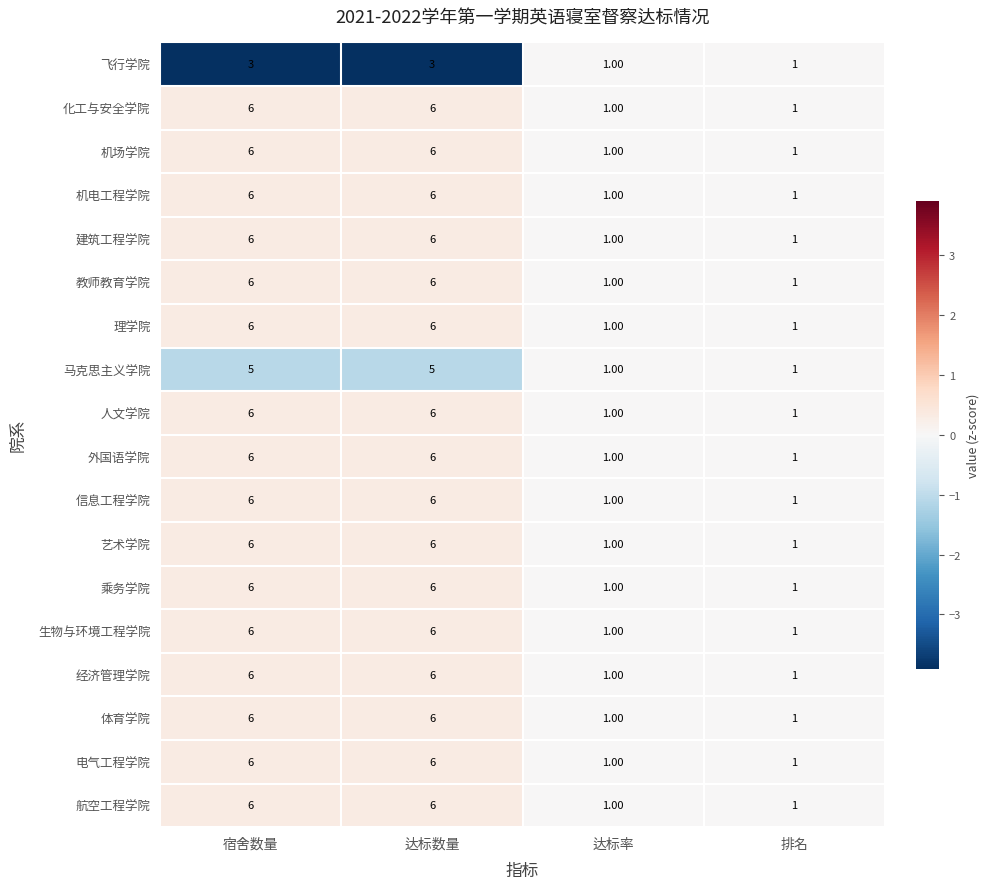

Is the value of 经济管理学院 at 达标率 greater than the value of 航空工程学院 at 达标数量?

No